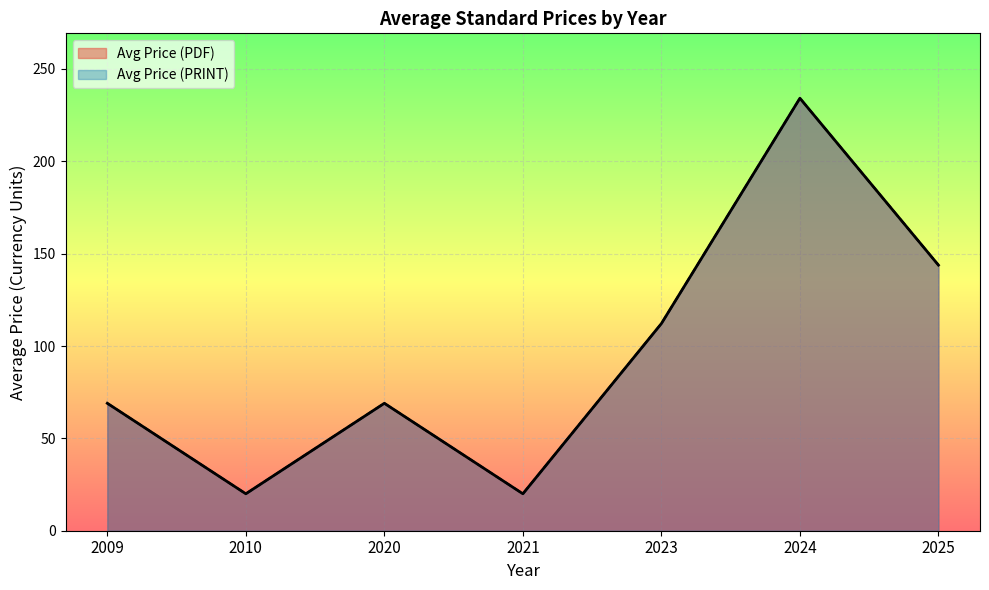

Is the value of Avg Price (PDF) at 2023 greater than the value of Avg Price (PRINT) at 2023?

No